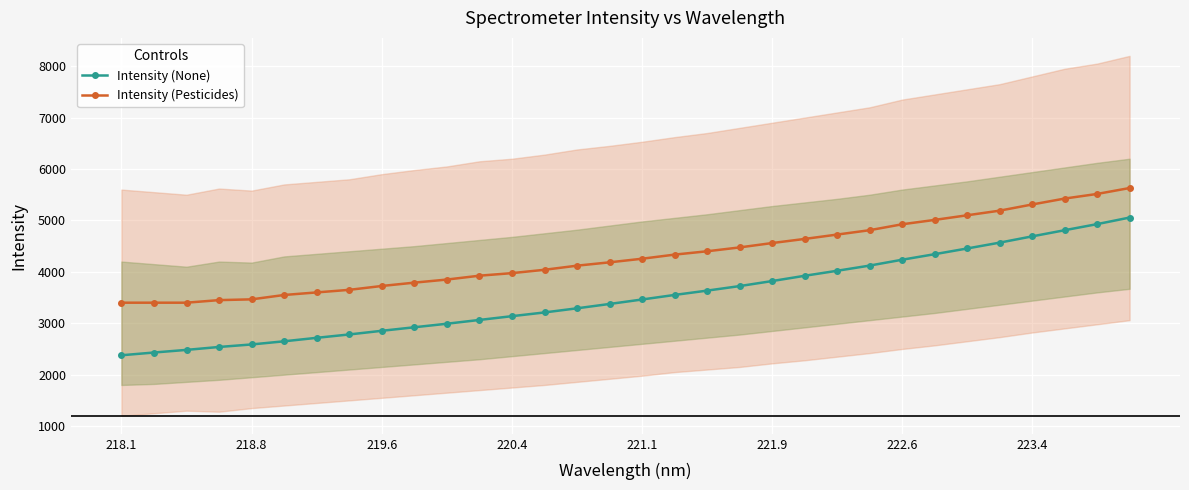

True or false: Intensity (None) and Intensity (Pesticides) cross at least once.

False